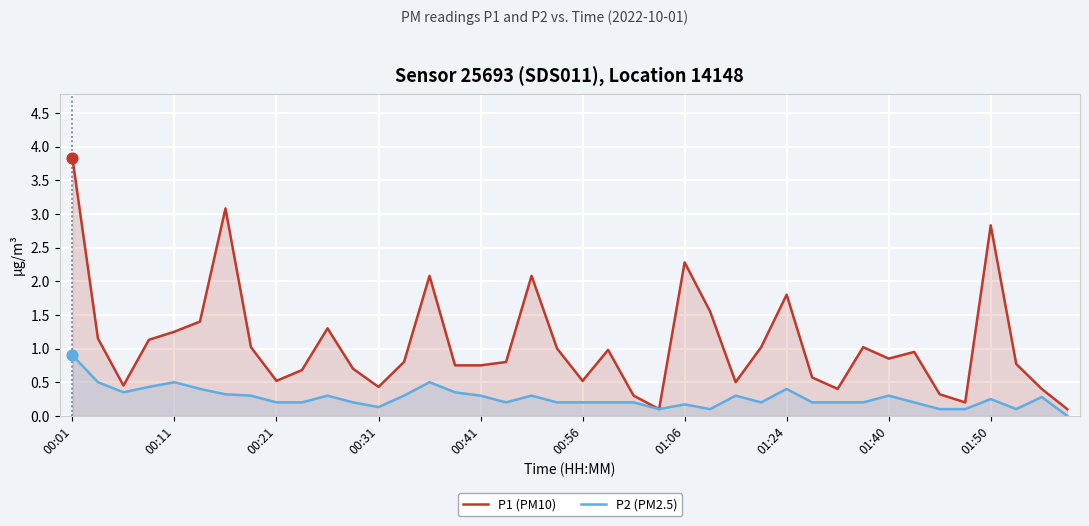

What are all the series names shown in the legend?

P1 (PM10), P2 (PM2.5)